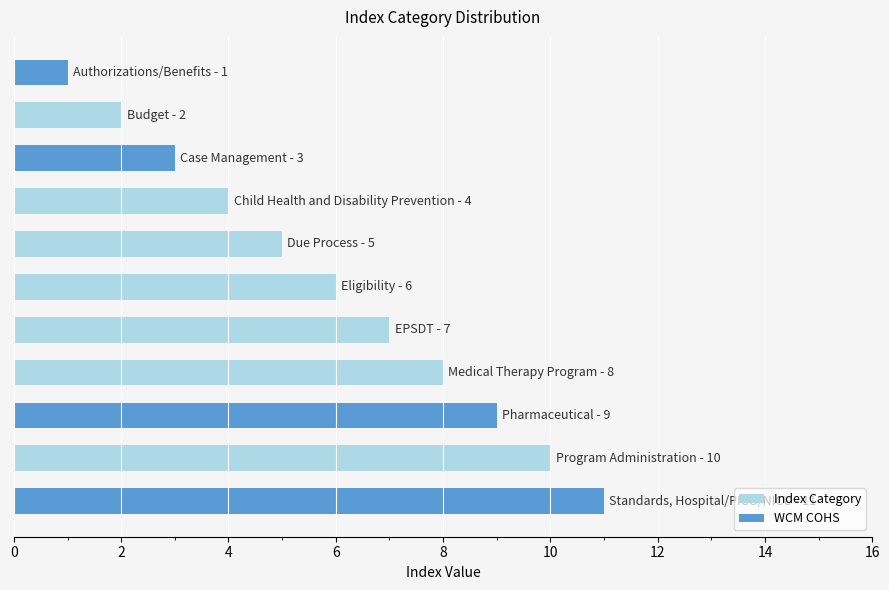

What is the highest value of the Index Category series?

10